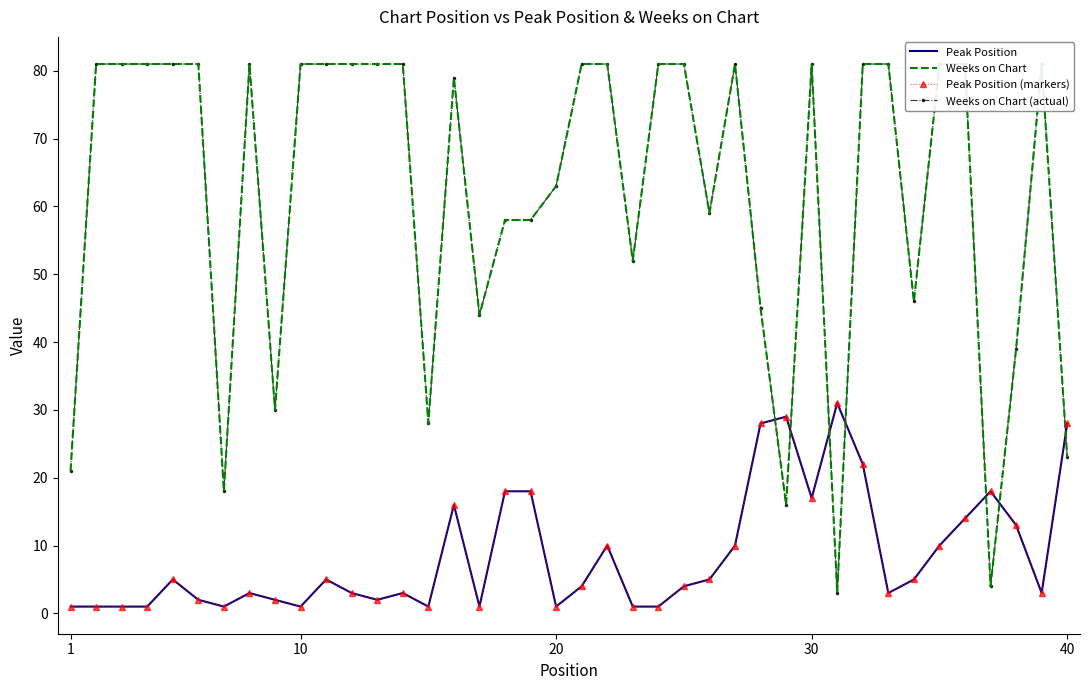

Rank the series at 30 from highest to lowest value.

Weeks on Chart, Weeks on Chart (actual), Peak Position, Peak Position (markers)